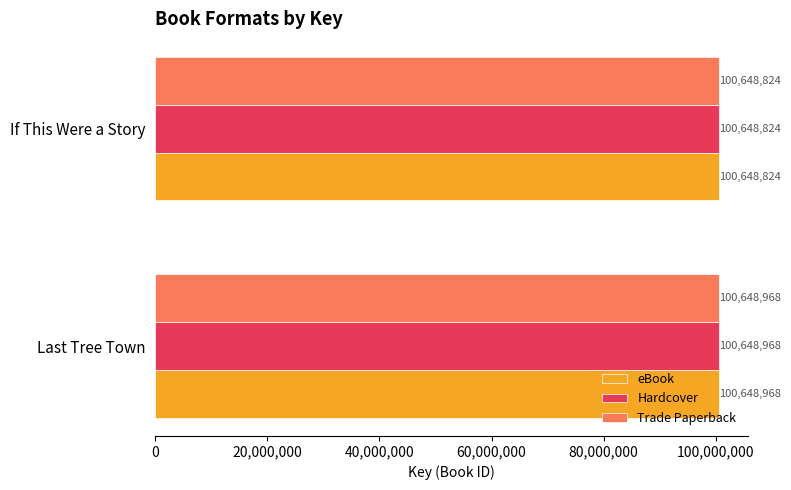

What is the average value of the Hardcover series?

100648896